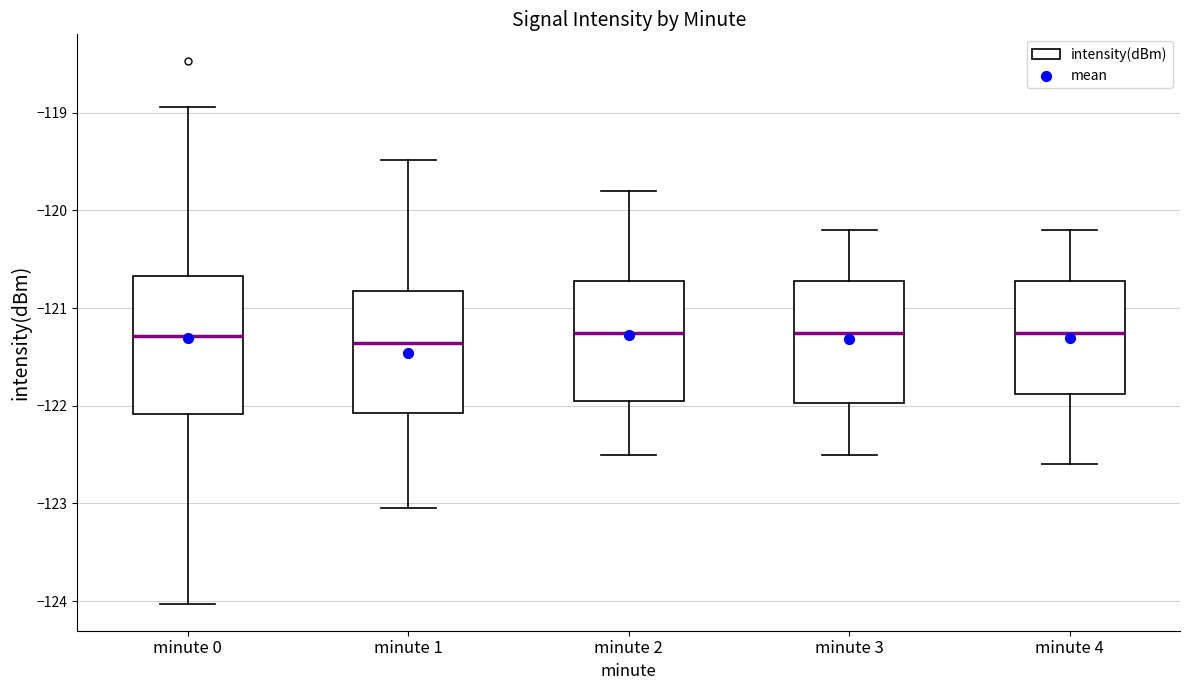

Reading left to right, transcribe this box plot: for each box, give where its median line is, the range the box spans, and where its two whiskers end, as read against the y-axis. The values are not printed on the chart, so give them approximately, as read against the axis.

minute 0: median -121.3, box -122.1 to -120.7, whiskers -124.0 to -118.9
minute 1: median -121.4, box -122.1 to -120.8, whiskers -123.0 to -119.5
minute 2: median -121.2, box -121.9 to -120.7, whiskers -122.5 to -119.8
minute 3: median -121.2, box -122.0 to -120.7, whiskers -122.5 to -120.2
minute 4: median -121.2, box -121.9 to -120.7, whiskers -122.6 to -120.2